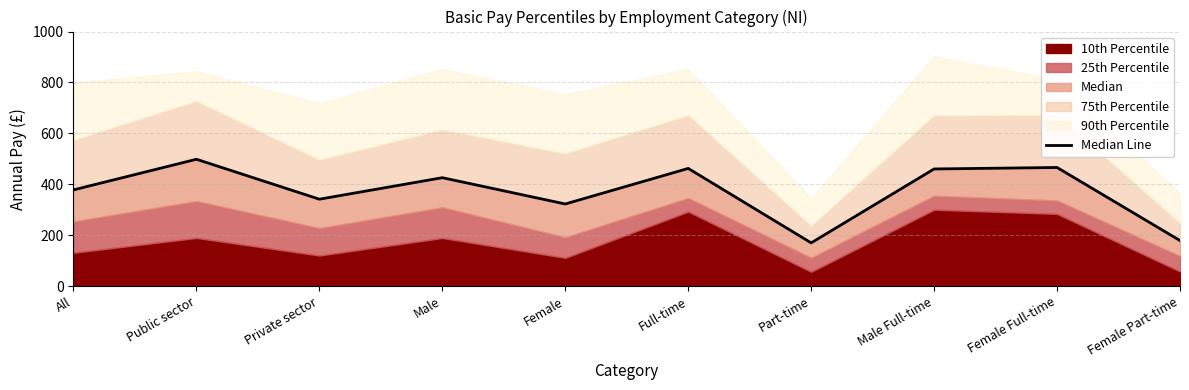

The value at Male Full-time is 148.3. True or false?

False